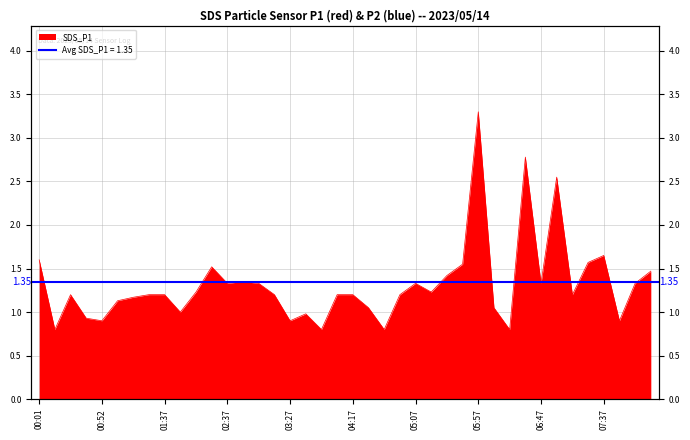

Rank the categories by value from highest to lowest.

05:57, 06:35, 07:00, 07:37, 00:01, 07:25, 05:45, 02:25, 08:15, 05:32, 02:50, 02:37, 03:02, 05:07, 06:47, 08:02, 02:12, 05:20, 00:27, 01:30, 01:37, 03:15, 04:05, 04:17, 04:55, 07:12, 01:17, 01:05, 04:30, 06:10, 02:00, 03:40, 00:40, 00:52, 03:27, 07:50, 00:14, 03:52, 04:42, 06:22